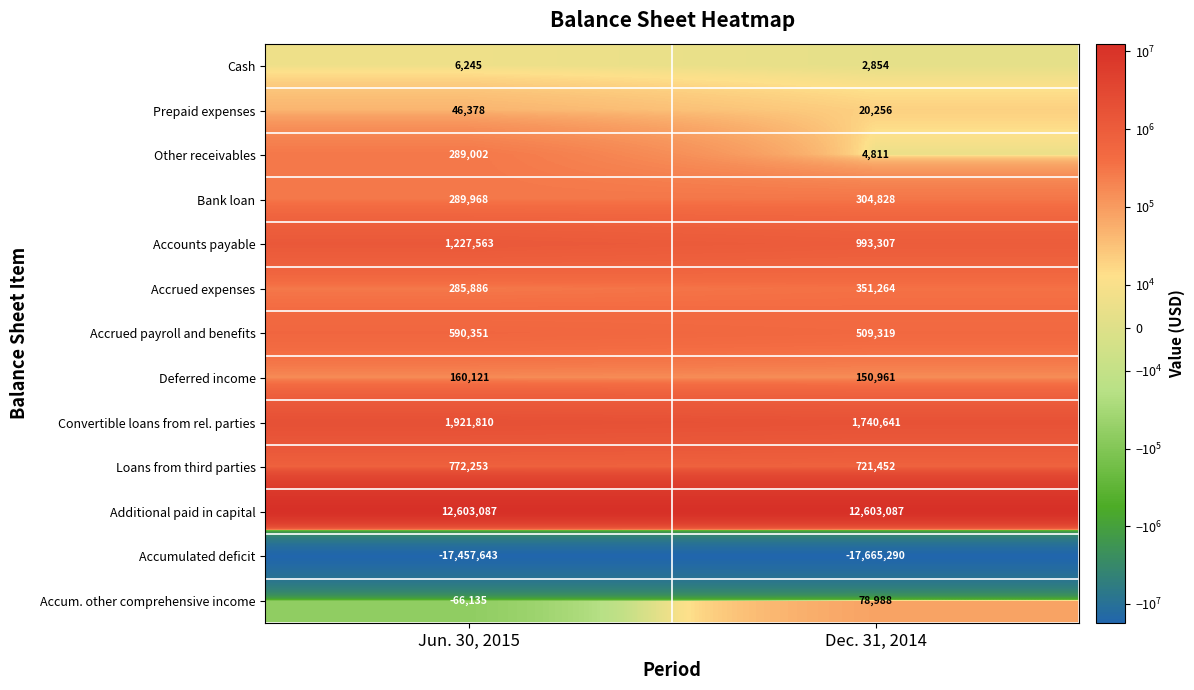

Reading left to right, what are all the values shown in this chart?

Cash: Jun. 30, 2015=6245	Dec. 31, 2014=2854
Prepaid expenses: Jun. 30, 2015=46378	Dec. 31, 2014=20256
Other receivables: Jun. 30, 2015=289002	Dec. 31, 2014=4811
Bank loan: Jun. 30, 2015=289968	Dec. 31, 2014=304828
Accounts payable: Jun. 30, 2015=1227563	Dec. 31, 2014=993307
Accrued expenses: Jun. 30, 2015=285886	Dec. 31, 2014=351264
Accrued payroll and benefits: Jun. 30, 2015=590351	Dec. 31, 2014=509319
Deferred income: Jun. 30, 2015=160121	Dec. 31, 2014=150961
Convertible loans from rel. parties: Jun. 30, 2015=1921810	Dec. 31, 2014=1740641
Loans from third parties: Jun. 30, 2015=772253	Dec. 31, 2014=721452
Additional paid in capital: Jun. 30, 2015=12603087	Dec. 31, 2014=12603087
Accumulated deficit: Jun. 30, 2015=-17457643	Dec. 31, 2014=-17665290
Accum. other comprehensive income: Jun. 30, 2015=-66135	Dec. 31, 2014=78988